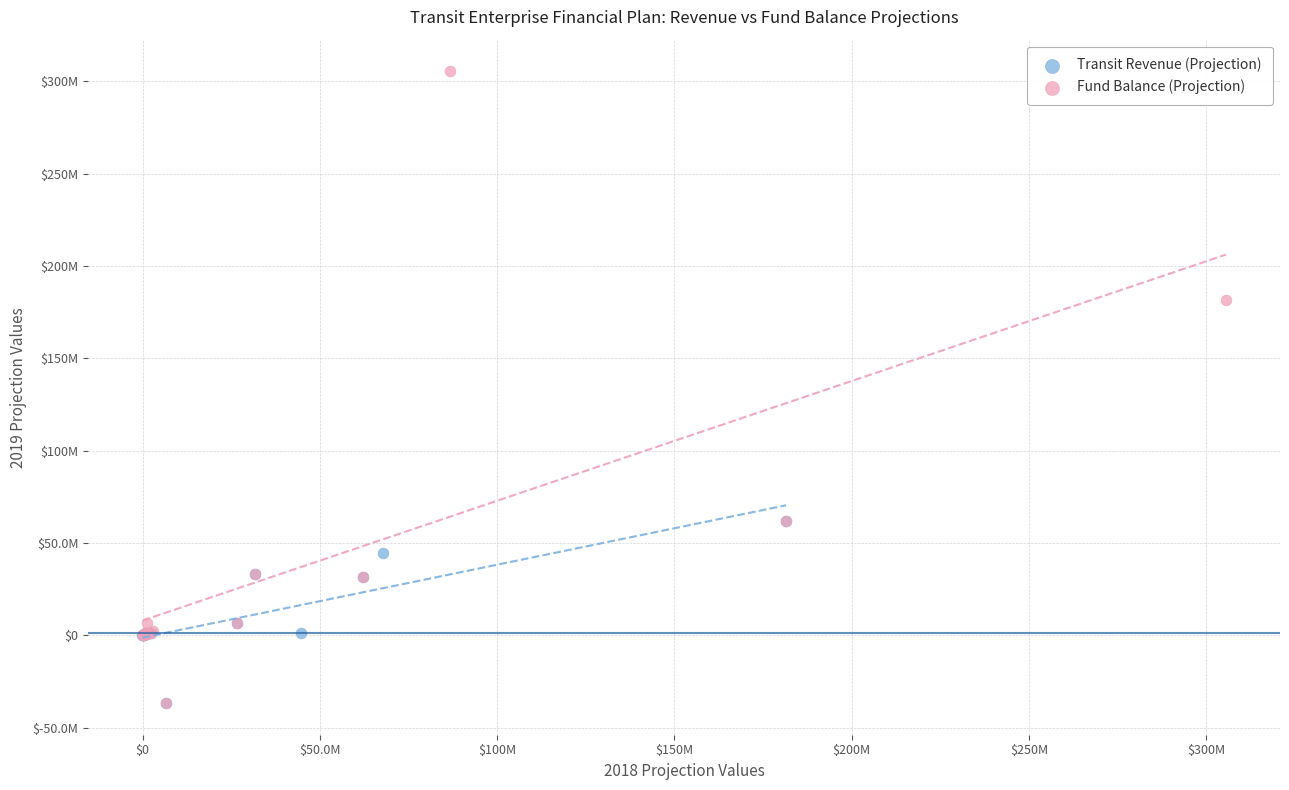

Which series has the widest spread of Y values?

Fund Balance (Projection)